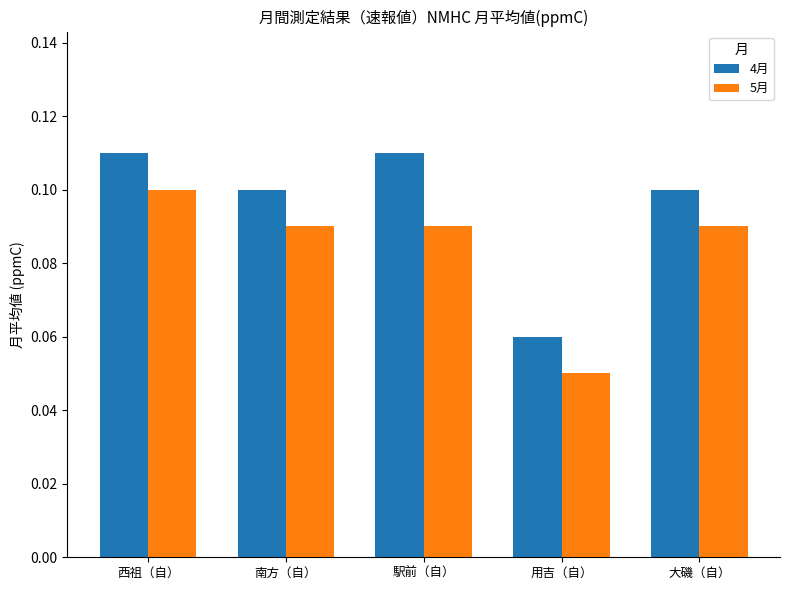

Which category has the lowest value in the 4月 series?

用吉（自）